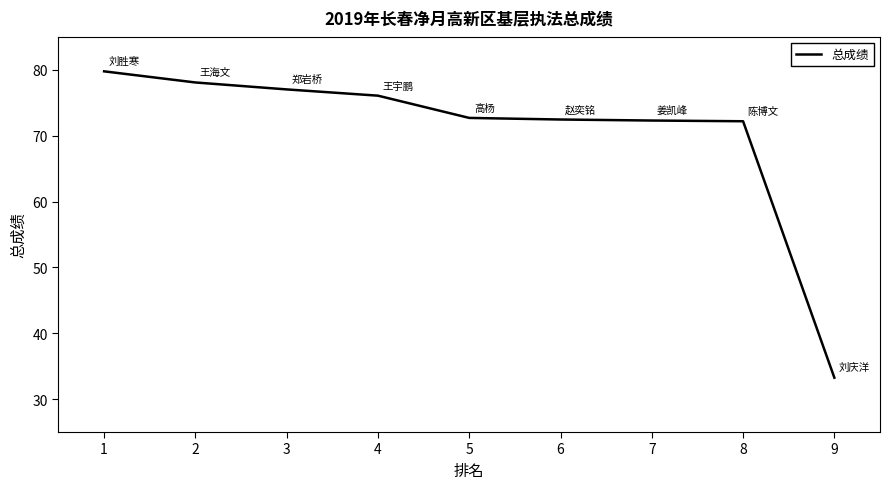

True or false: the data shows 7.2 at 9.

False